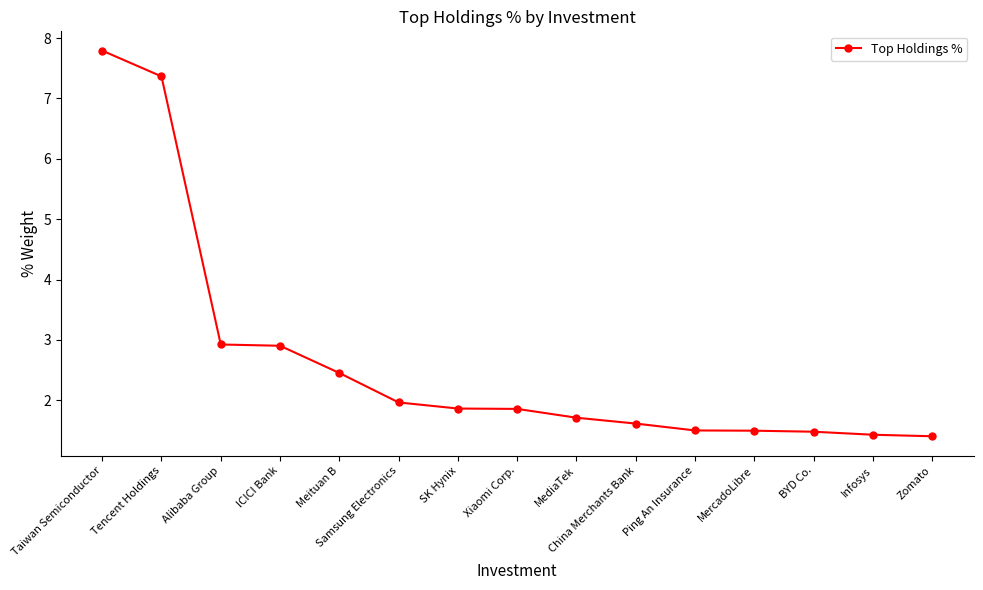

How many series are shown in this chart?

1